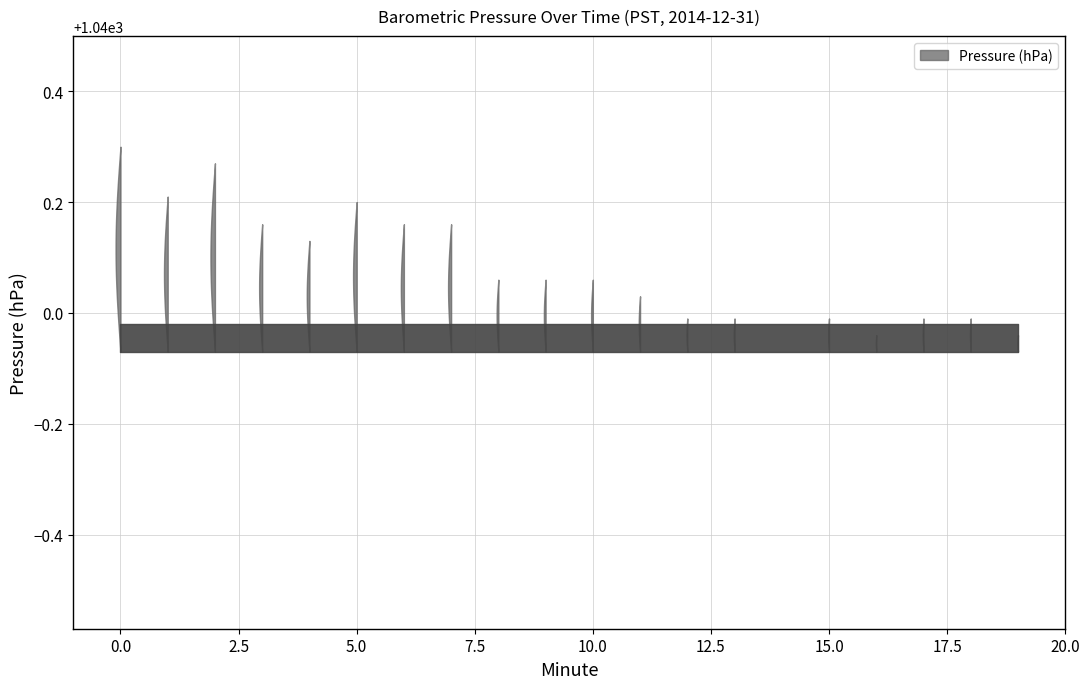

How many interior local peaks (higher than both neighbors) does the data have?

3